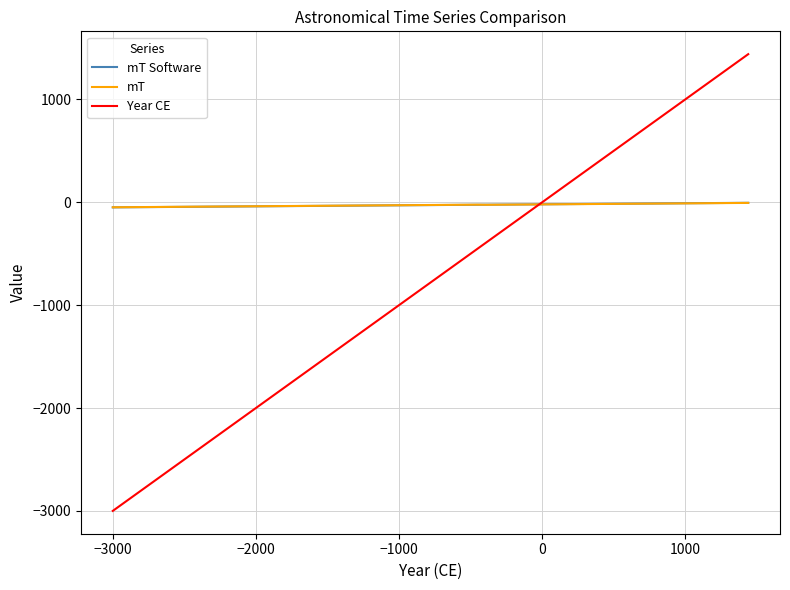

Which series has the largest range (max minus min)?

Year CE